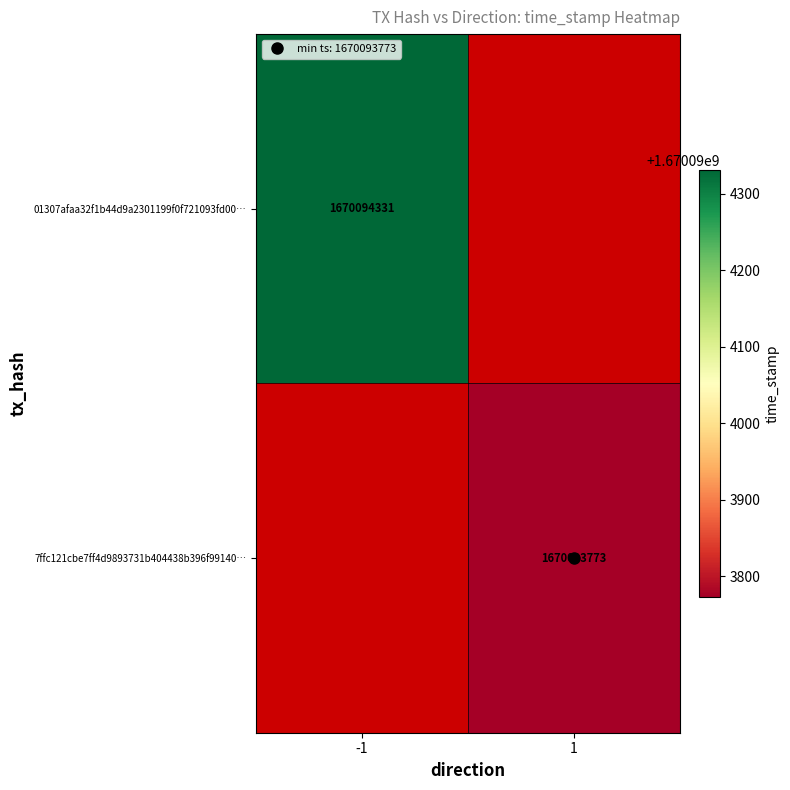

Rank the series at 0 from lowest to highest value.

01307afaa32f1b44d9a2301199f0f721093fd00, 7ffc121cbe7ff4d9893731b404438b396f99140